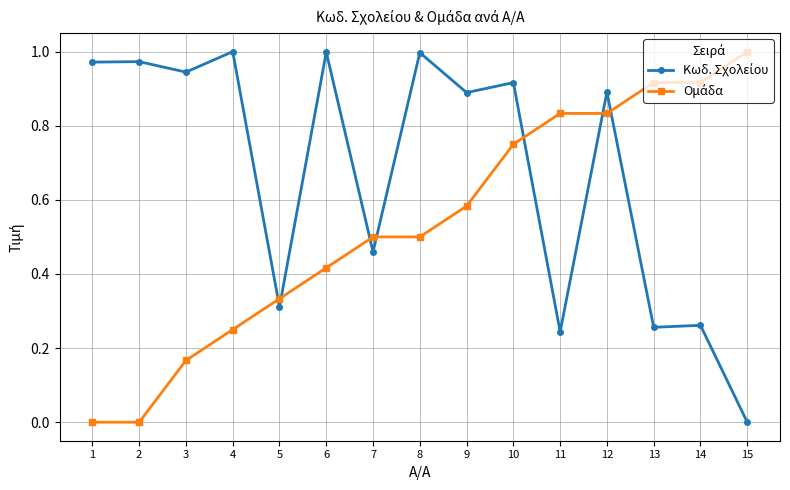

What is the total value across all series at 8?

1.5